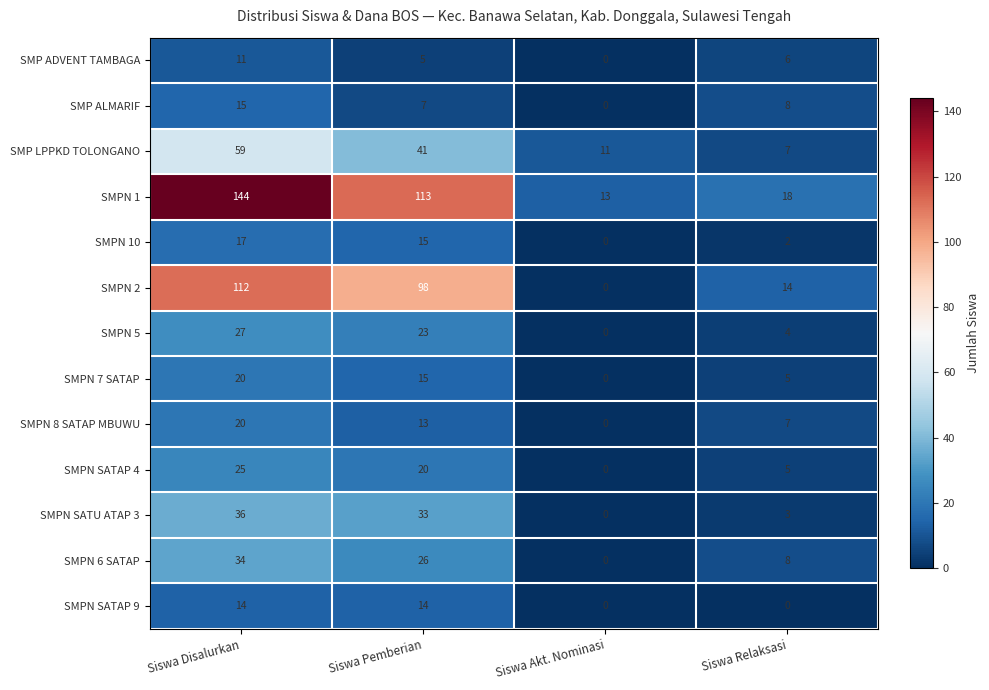

The value of SMPN SATAP 9 at Siswa Relaksasi is 0. True or false?

True